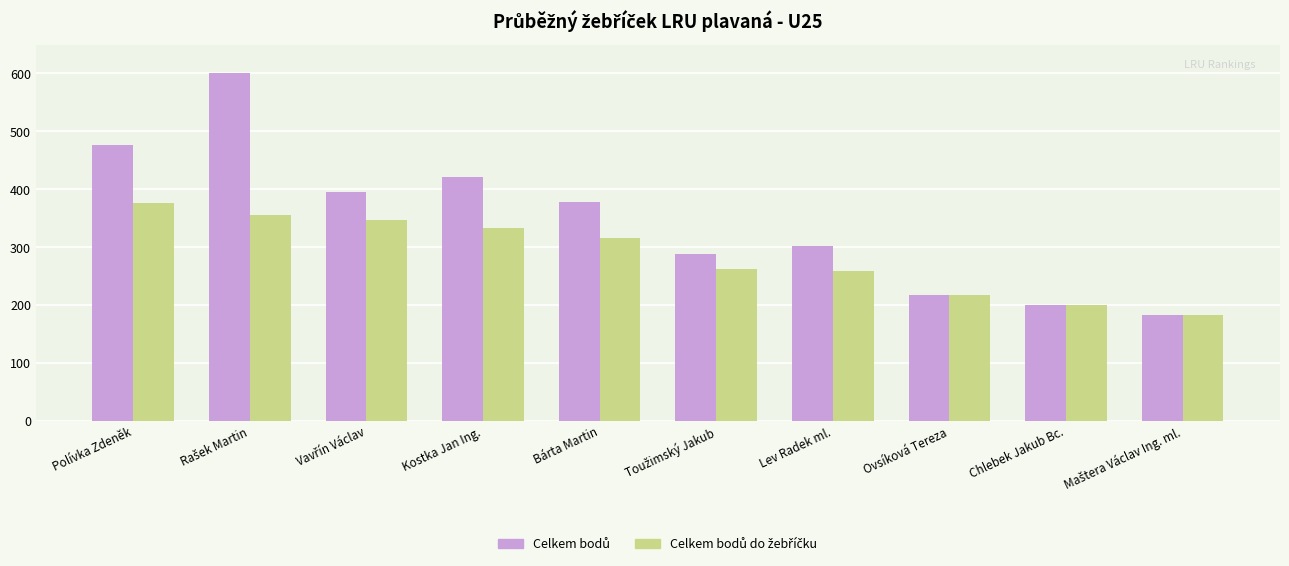

What is the greatest value displayed?

600